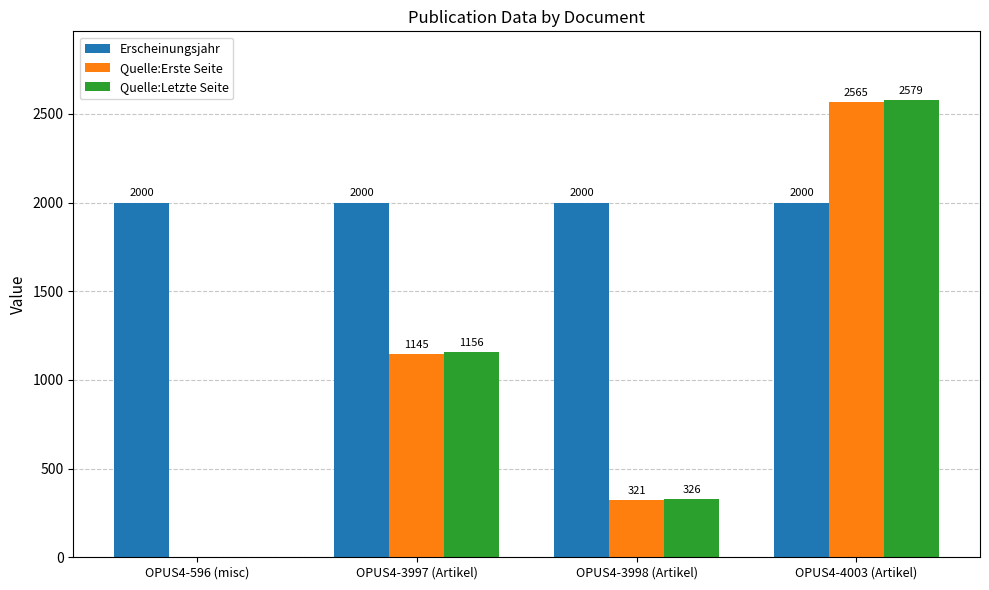

Between OPUS4-596 (misc) and OPUS4-4003 (Artikel), which series saw the biggest shift?

Quelle:Letzte Seite